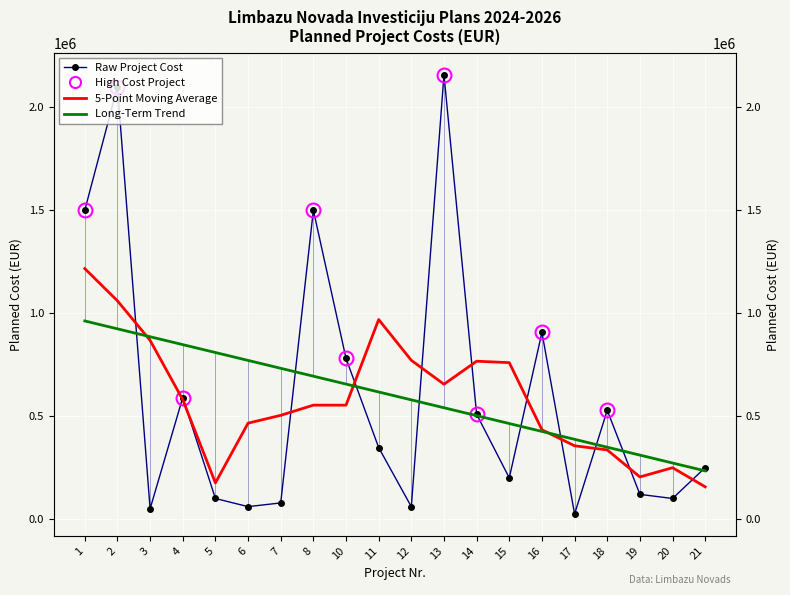

What is the difference between the Raw Project Cost values at 5 and 21?

150000.0